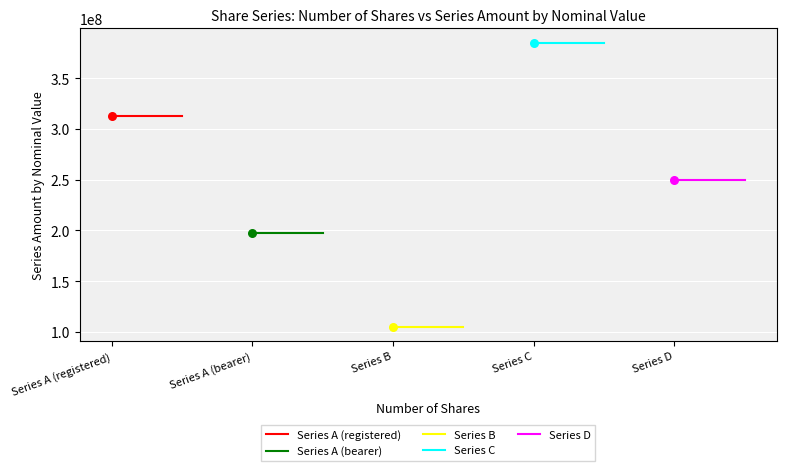

What are all the series names shown in the legend?

Series A (registered), Series A (bearer), Series B, Series C, Series D